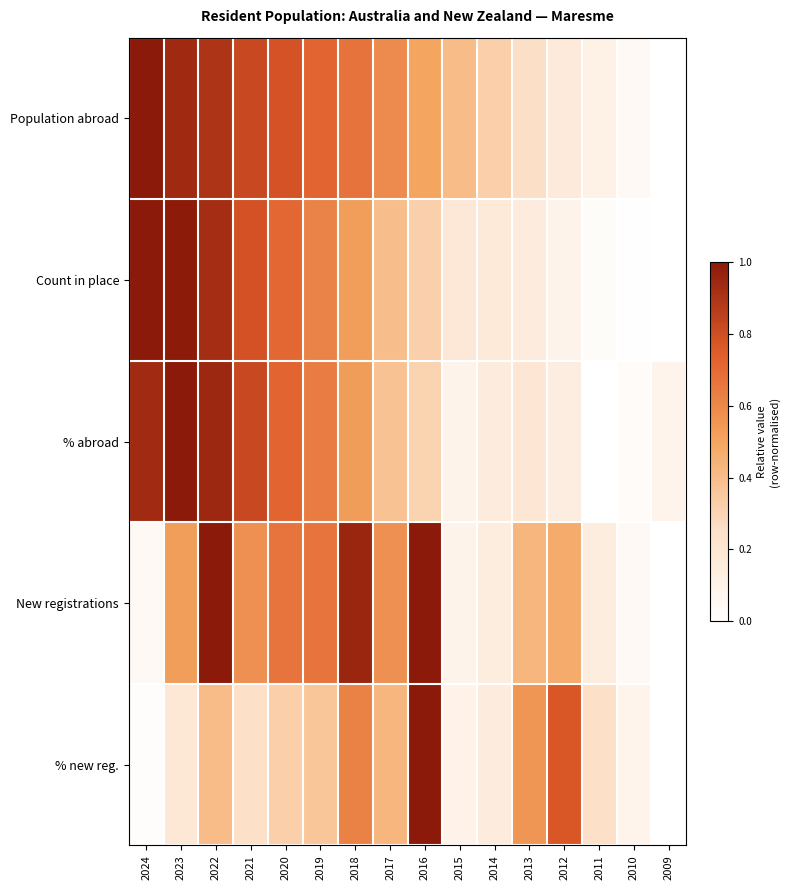

Reading left to right, list all the values displayed in this chart.

Population abroad: 2024=1.0	2023=0.9	2022=0.9	2021=0.8	2020=0.8	2019=0.7	2018=0.7	2017=0.6	2016=0.5	2015=0.4	2014=0.3	2013=0.3	2012=0.2	2011=0.1	2010=0.0	2009=0.0
Count in place: 2024=1.0	2023=1.0	2022=0.9	2021=0.8	2020=0.7	2019=0.6	2018=0.5	2017=0.4	2016=0.3	2015=0.2	2014=0.2	2013=0.1	2012=0.1	2011=0.0	2010=0.0	2009=0.0
% abroad: 2024=0.9	2023=1.0	2022=0.9	2021=0.8	2020=0.7	2019=0.6	2018=0.5	2017=0.4	2016=0.3	2015=0.1	2014=0.2	2013=0.2	2012=0.1	2011=0.0	2010=0.0	2009=0.1
New registrations: 2024=0.0	2023=0.5	2022=1.0	2021=0.6	2020=0.7	2019=0.7	2018=1.0	2017=0.6	2016=1.0	2015=0.1	2014=0.1	2013=0.4	2012=0.5	2011=0.1	2010=0.0	2009=0.0
% new reg.: 2024=0.0	2023=0.2	2022=0.4	2021=0.2	2020=0.3	2019=0.4	2018=0.6	2017=0.4	2016=1.0	2015=0.1	2014=0.2	2013=0.6	2012=0.8	2011=0.2	2010=0.1	2009=0.0